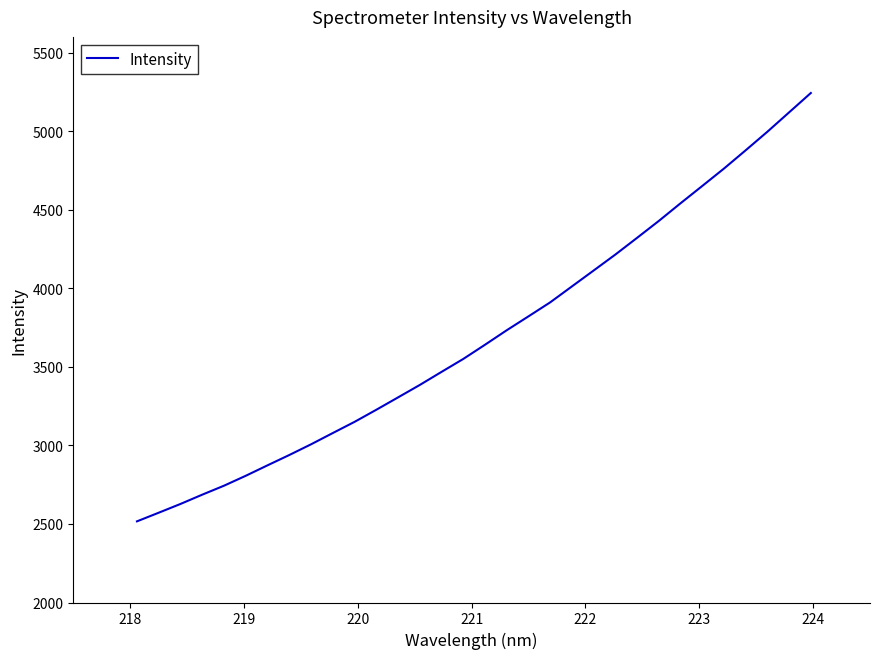

Reading left to right, transcribe all the data shown in this chart.

2516.5	2571.5	2627.2	2686.4	2743.4	2806.6	2873.1	2938.7	3006.8	3078.6	3149.7	3226.6	3305.4	3384.6	3467.8	3550.1	3640.5	3732.8	3821.2	3910.4	4011.8	4113.1	4214.7	4321.1	4428.7	4541.0	4651.2	4762.0	4878.4	4996.5	5119.8	5242.9